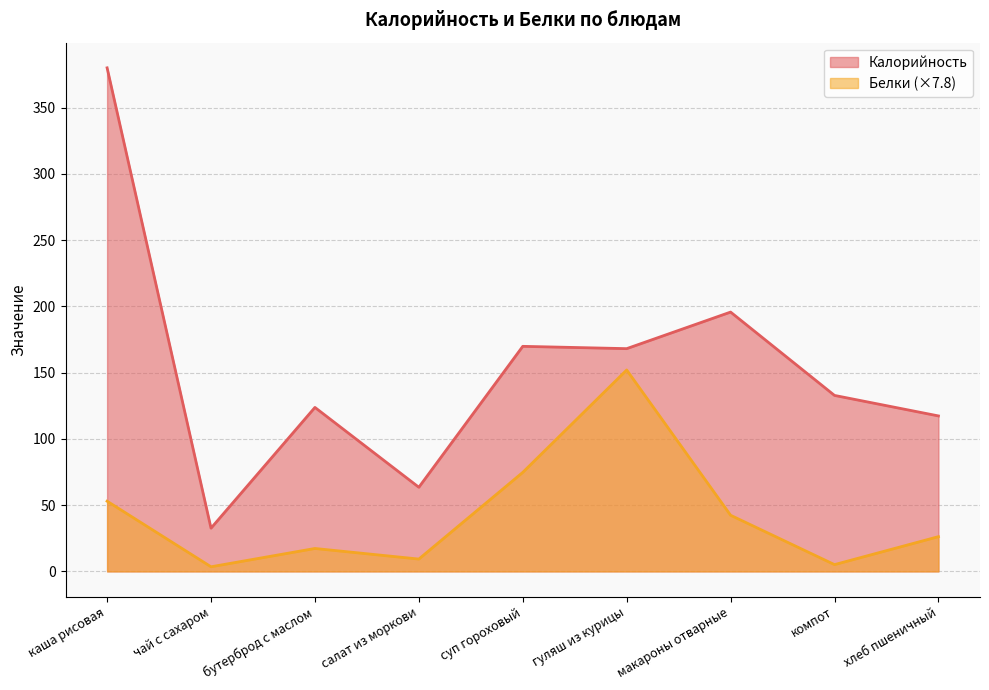

At which category is the sum across all series the highest?

каша рисовая